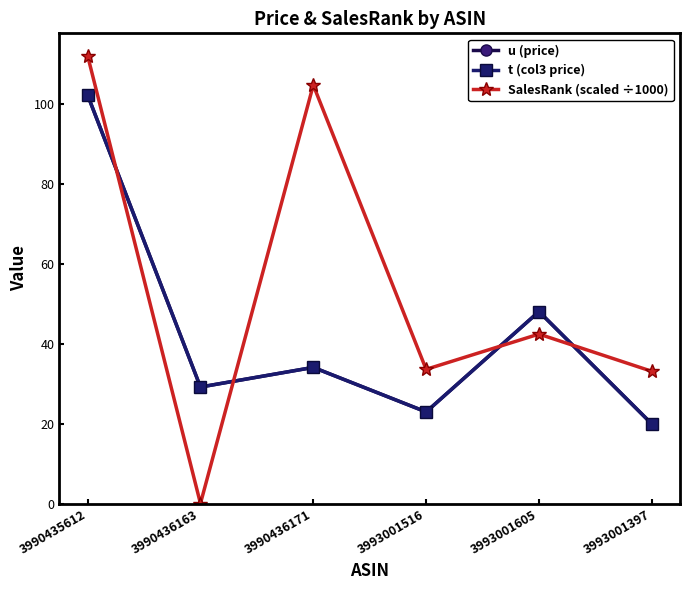

Rank the series at 3990436171 from highest to lowest value.

SalesRank (scaled ÷1000), u (price), t (col3 price)